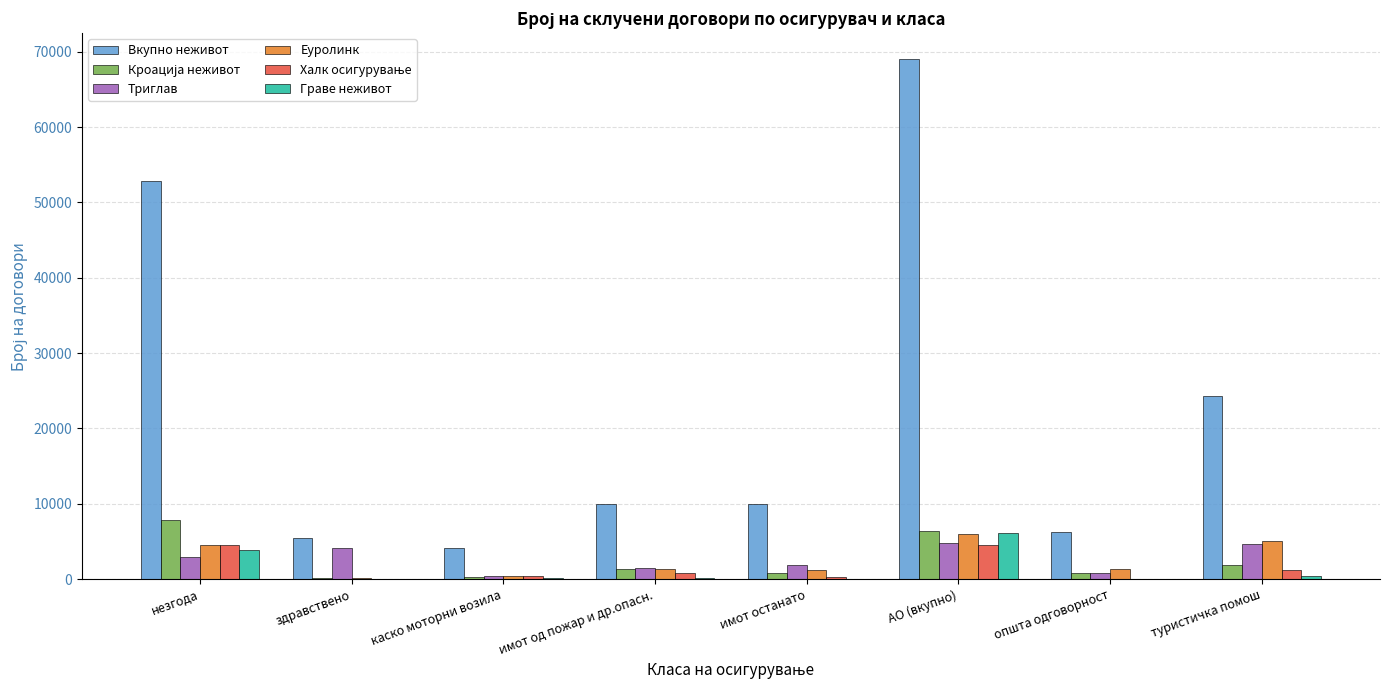

What is the sum of the Еуролинк values at имот останато and општа одговорност?

2566